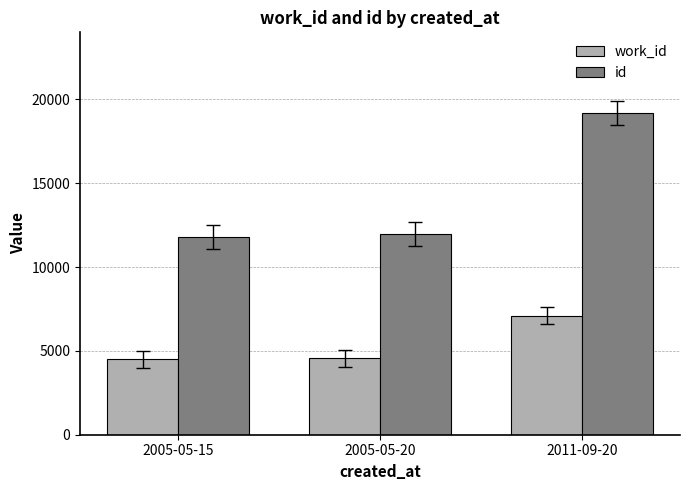

Rank the series at 2011-09-20 from highest to lowest value.

id, work_id